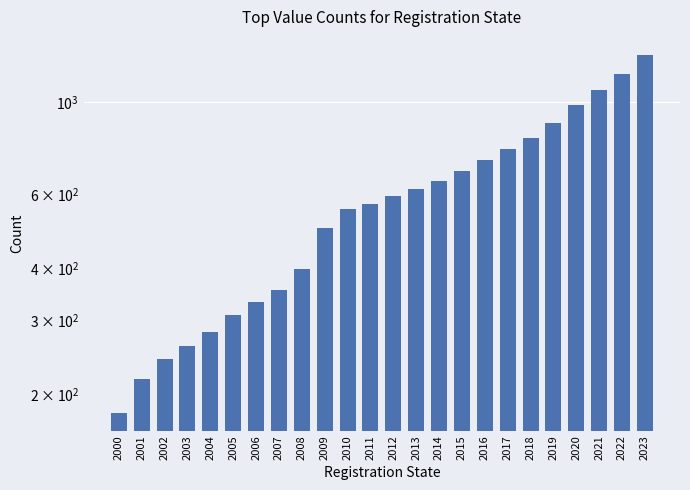

Is it true that the value at 2010 is 792.8?

False